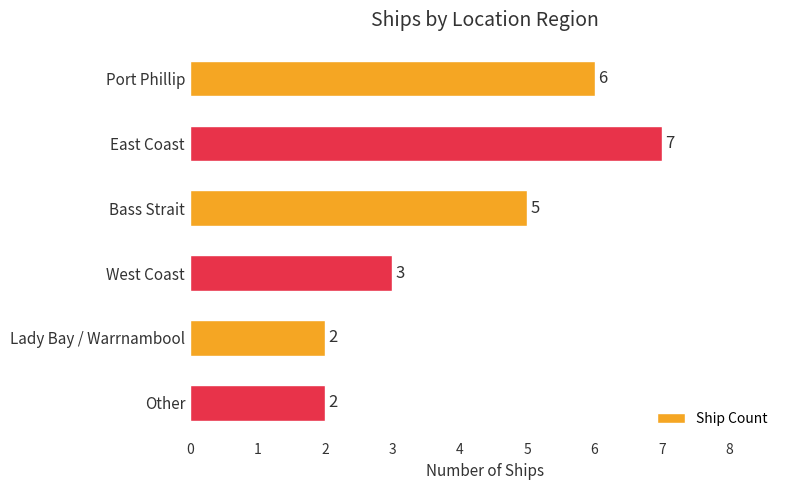

Count the values in the range 2 to 6.

5